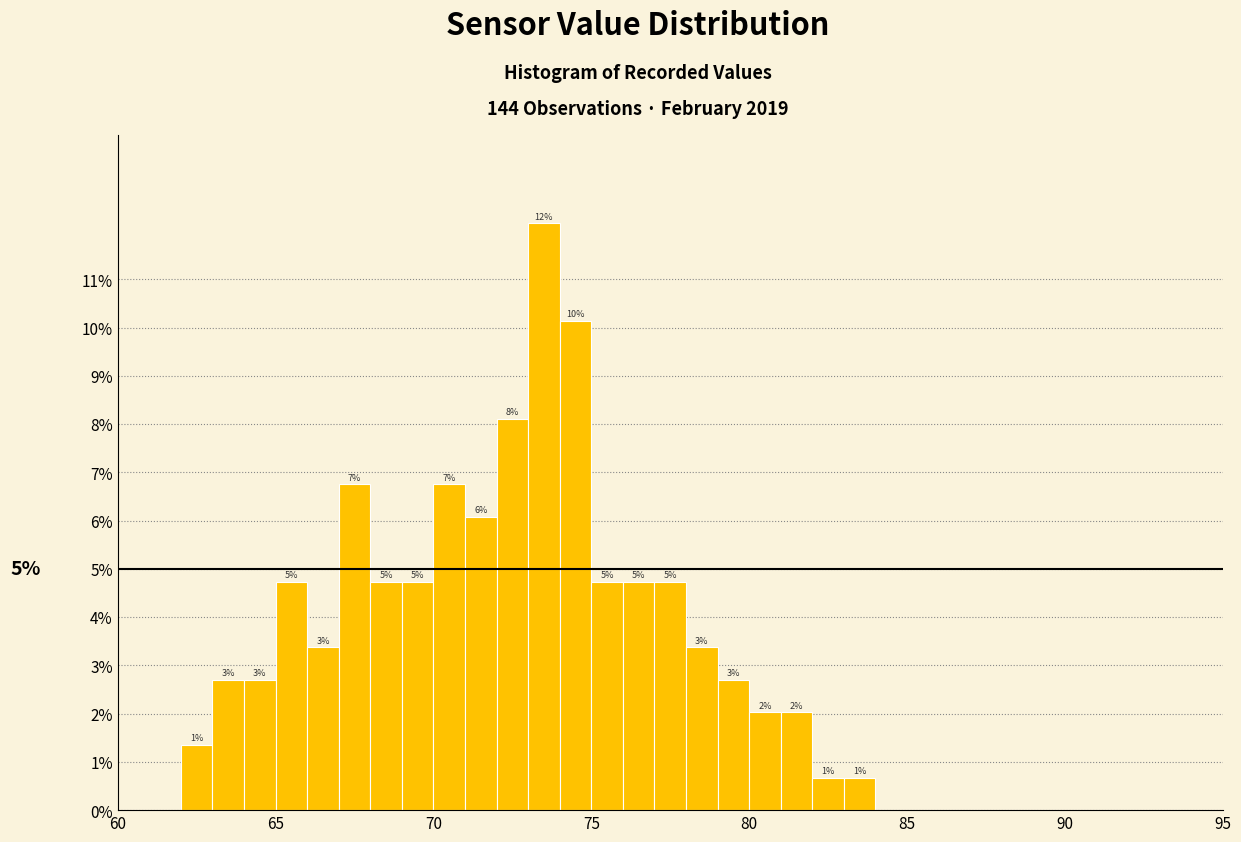

Around what value on the x-axis is the tallest bar? Give the approximate position of its centre, as read against the axis.

73.5